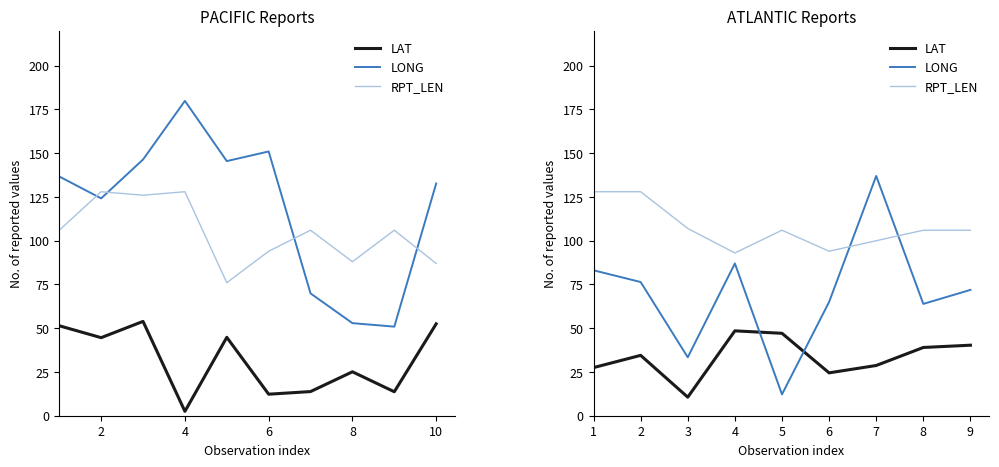

What are all the series names shown in the legend?

LAT, LONG, RPT_LEN